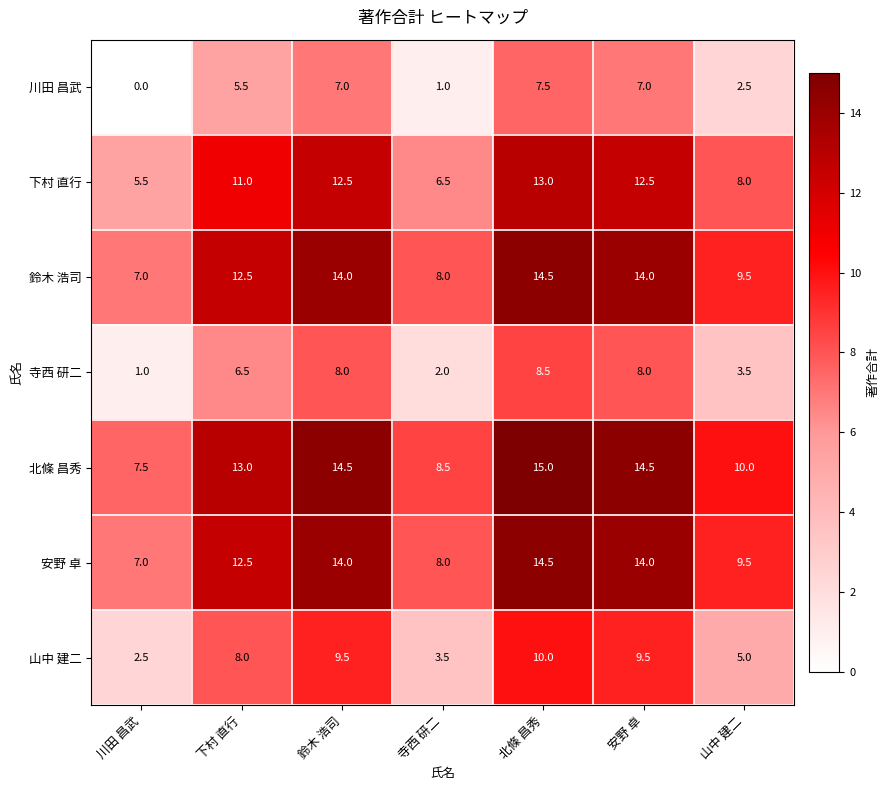

What is the approximate value of 下村 直行 at 川田 昌武?

5.5